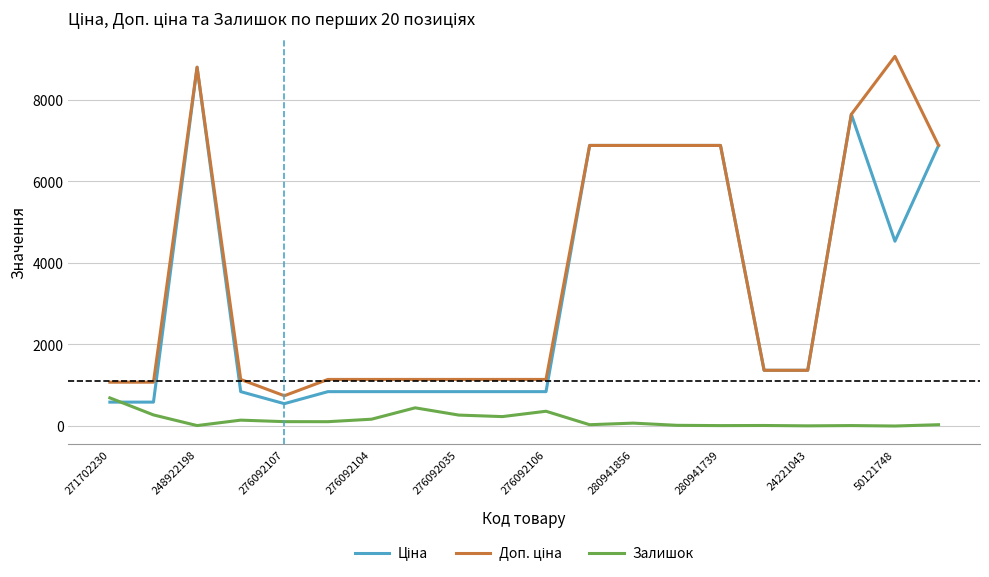

At which category is the sum across all series the highest?

248922198